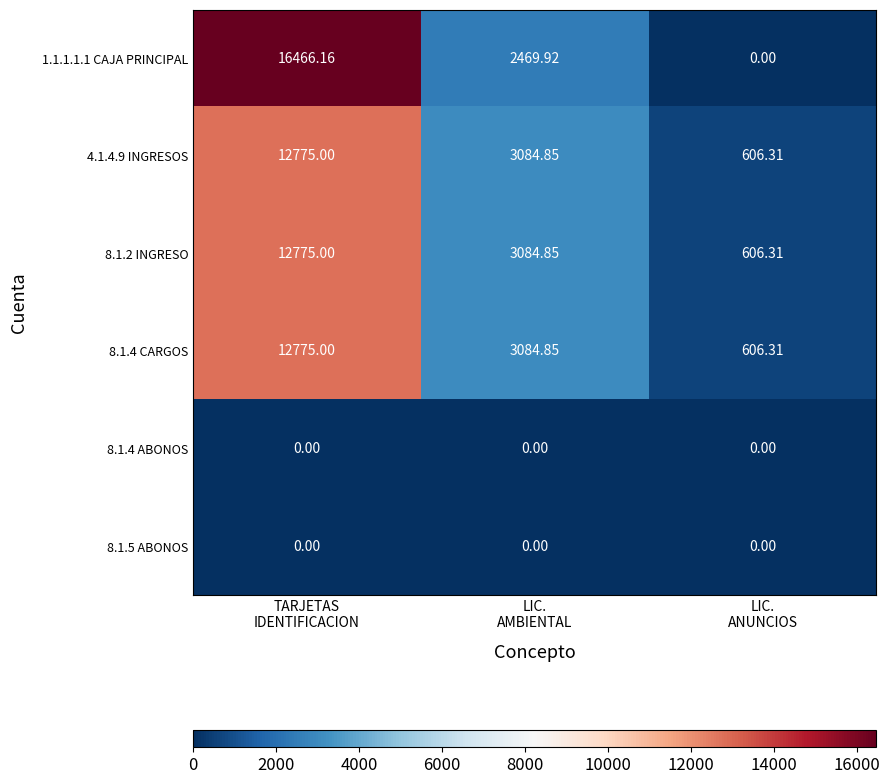

At which category is the sum across all series the highest?

TARJETAS
IDENTIFICACION